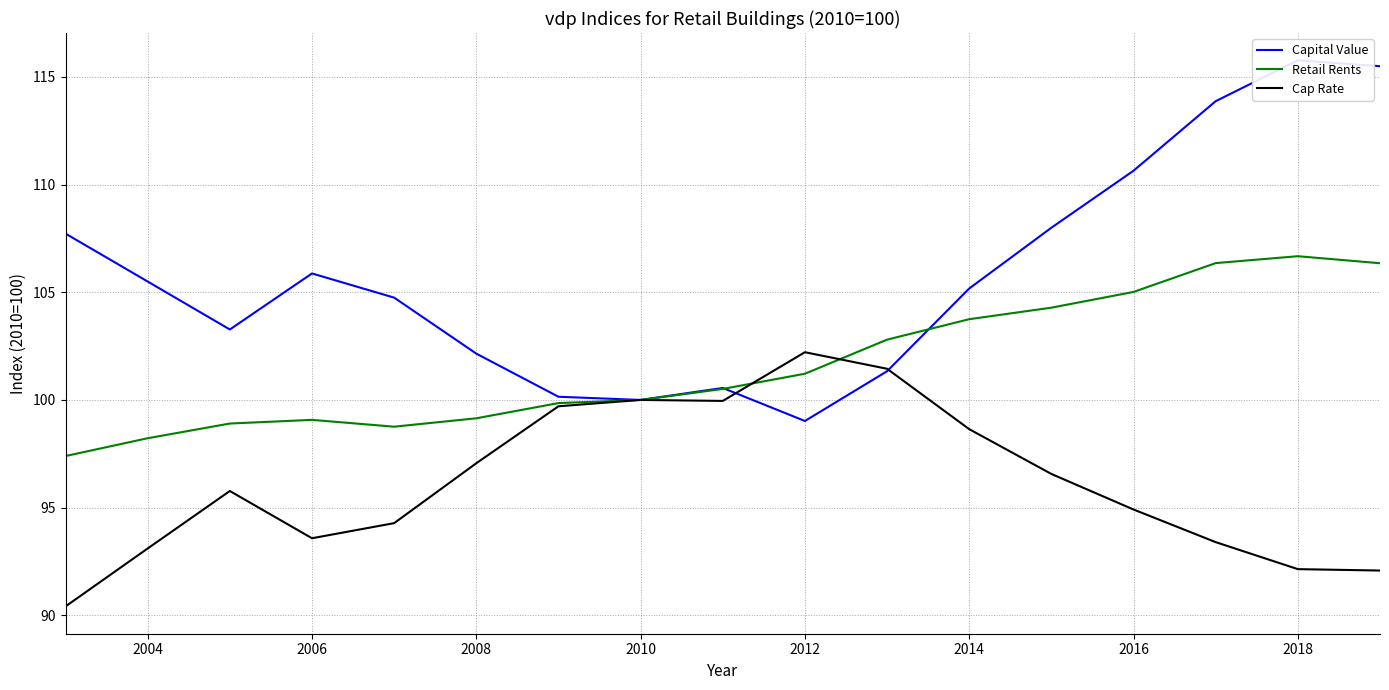

How many data points in Cap Rate are less than 95?

8